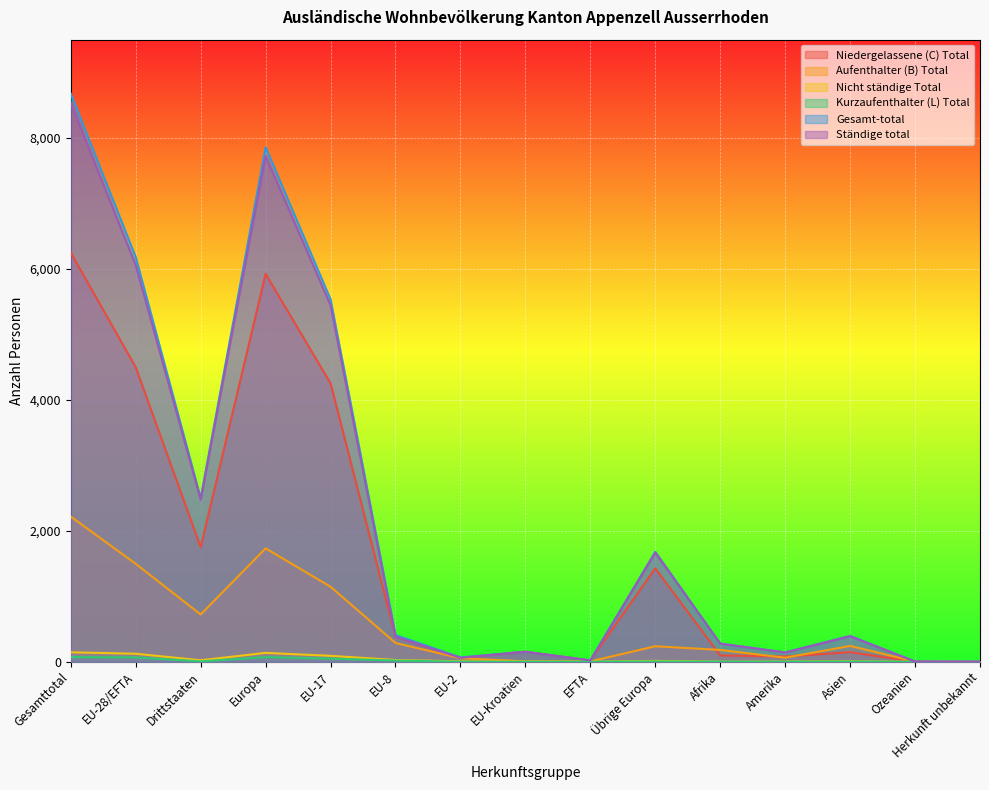

True or false: Nicht ständige Total and Kurzaufenthalter (L) Total cross at least once.

False